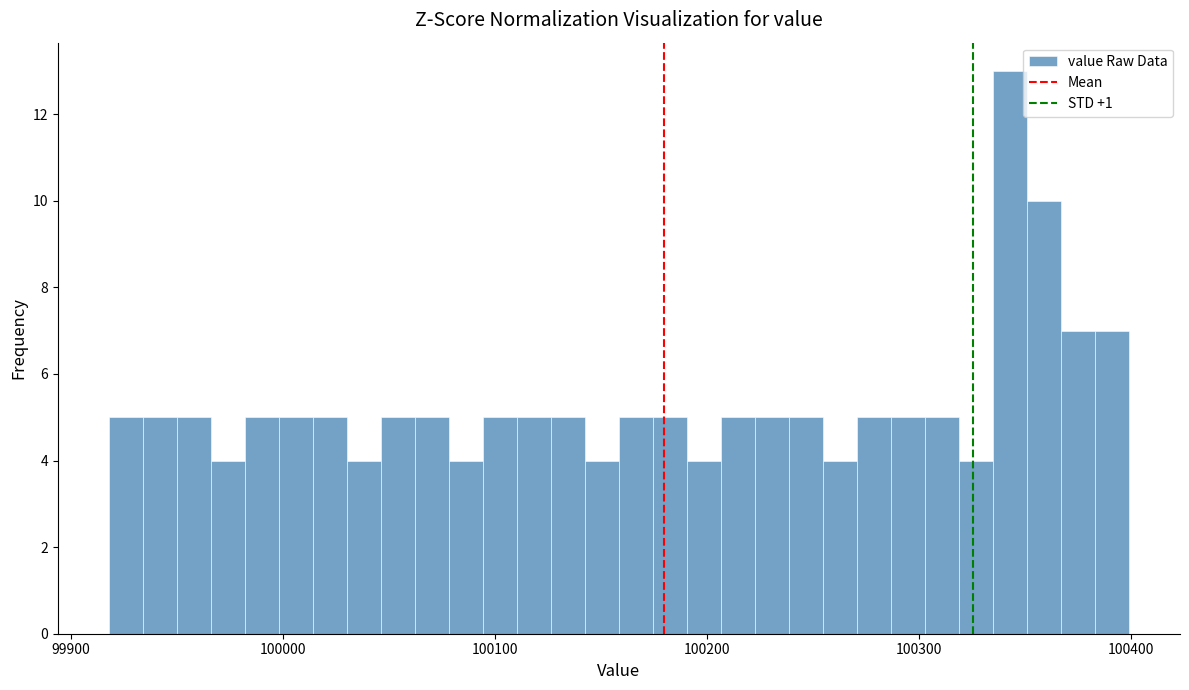

Around what value on the x-axis is the tallest bar? Give the approximate position of its centre, as read against the axis.

100340